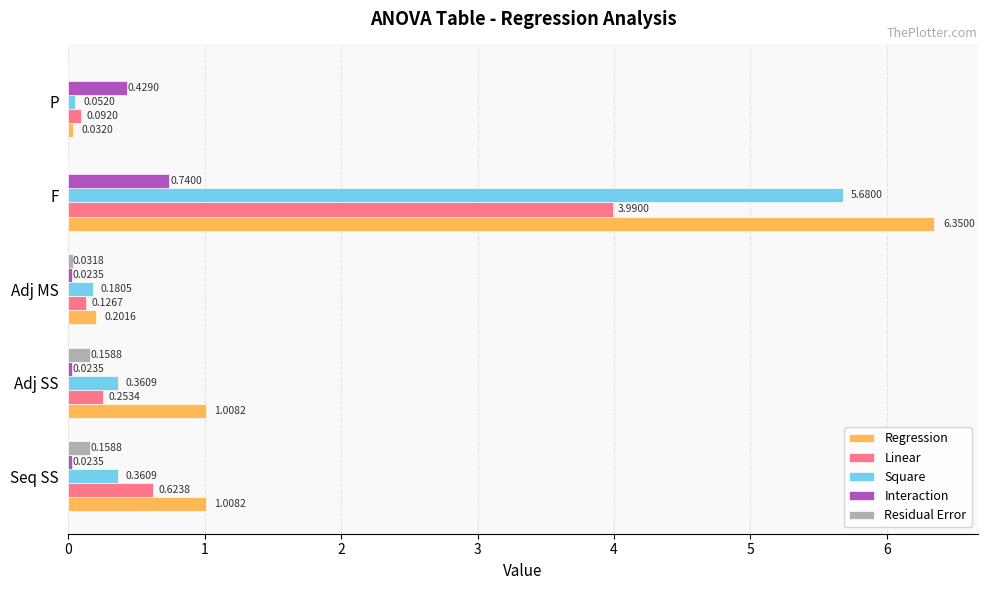

What is the sum of the Square values at Adj SS and F?

6.0